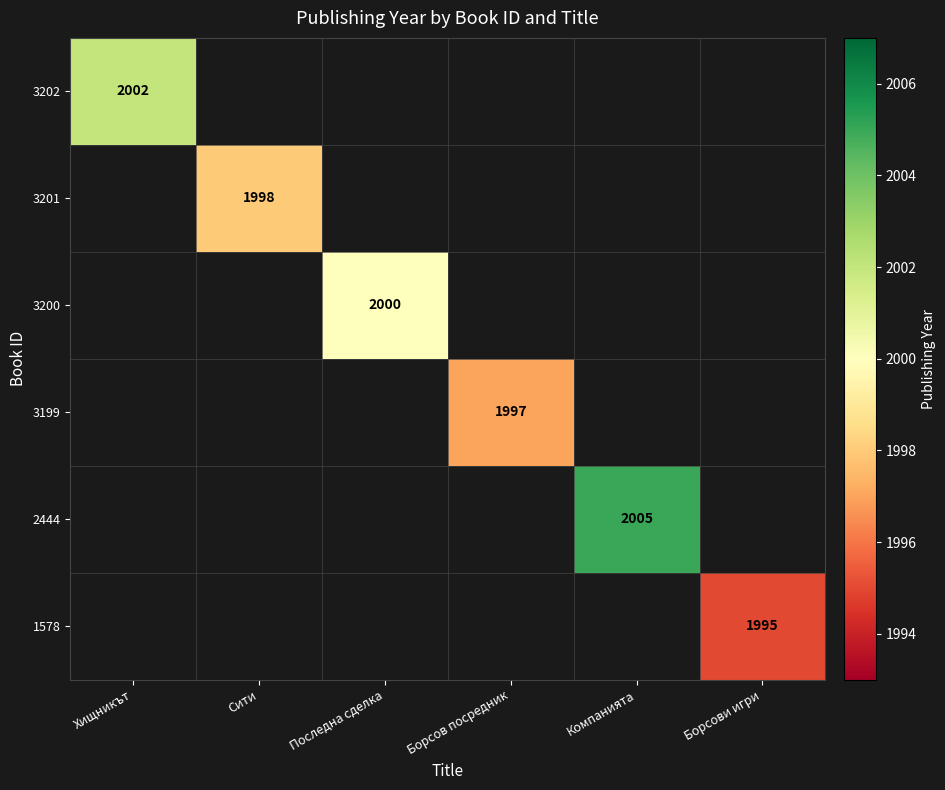

Rank the series by their maximum value, from lowest to highest.

1578, 3199, 3201, 3200, 3202, 2444